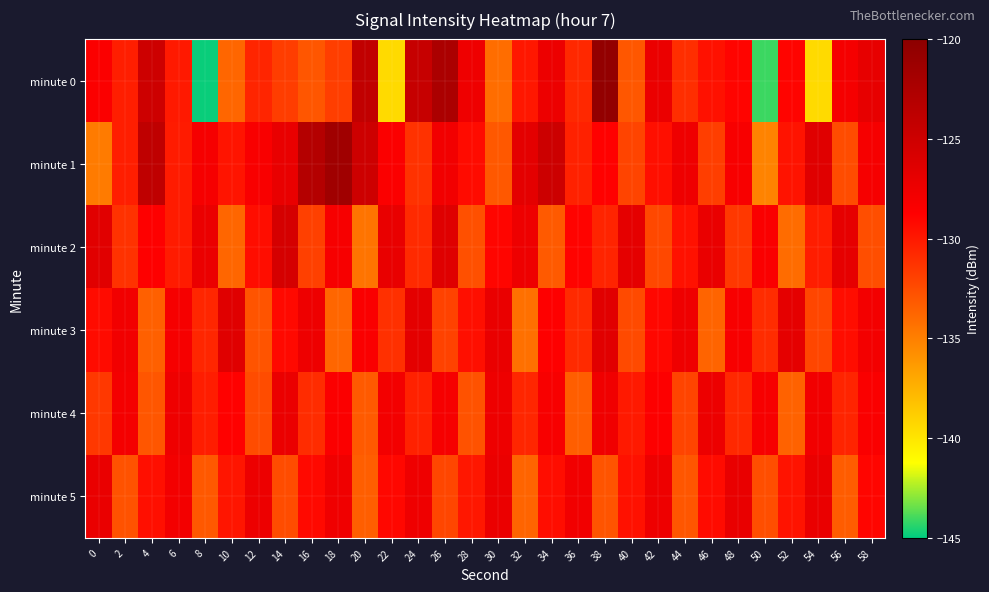

At which category is the sum across all series the highest?

38